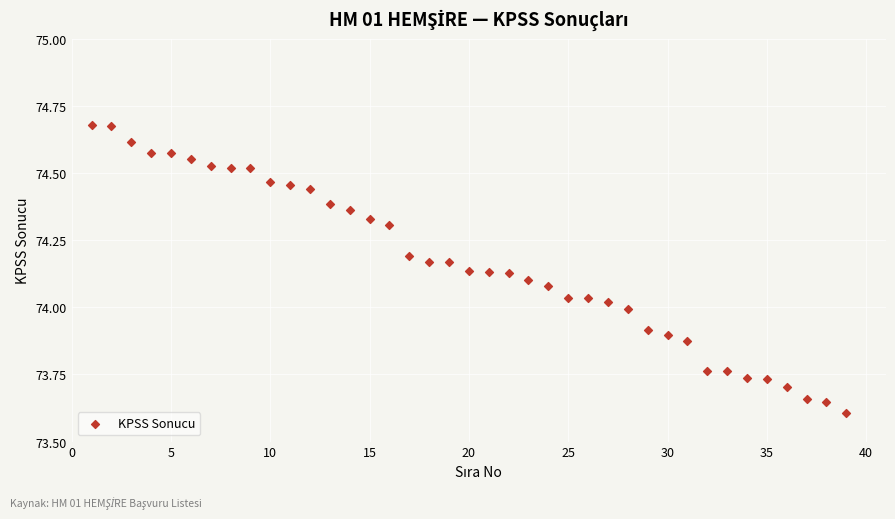

What is the range of X values (max minus min)?

38.0